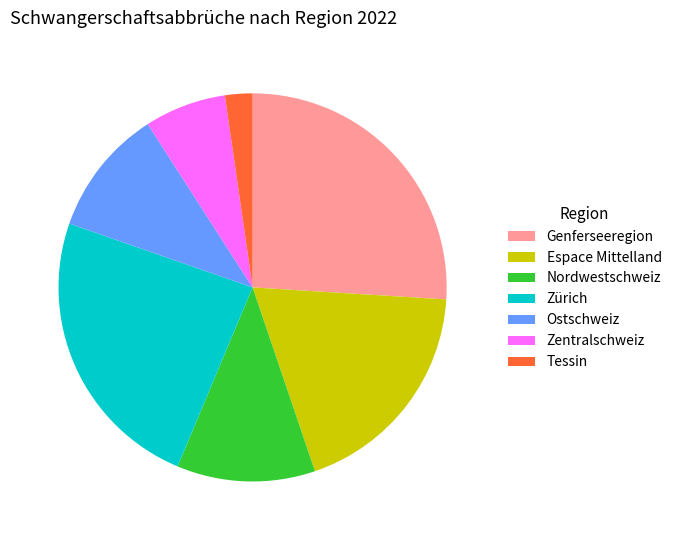

What is the smallest slice in the pie chart?

Tessin